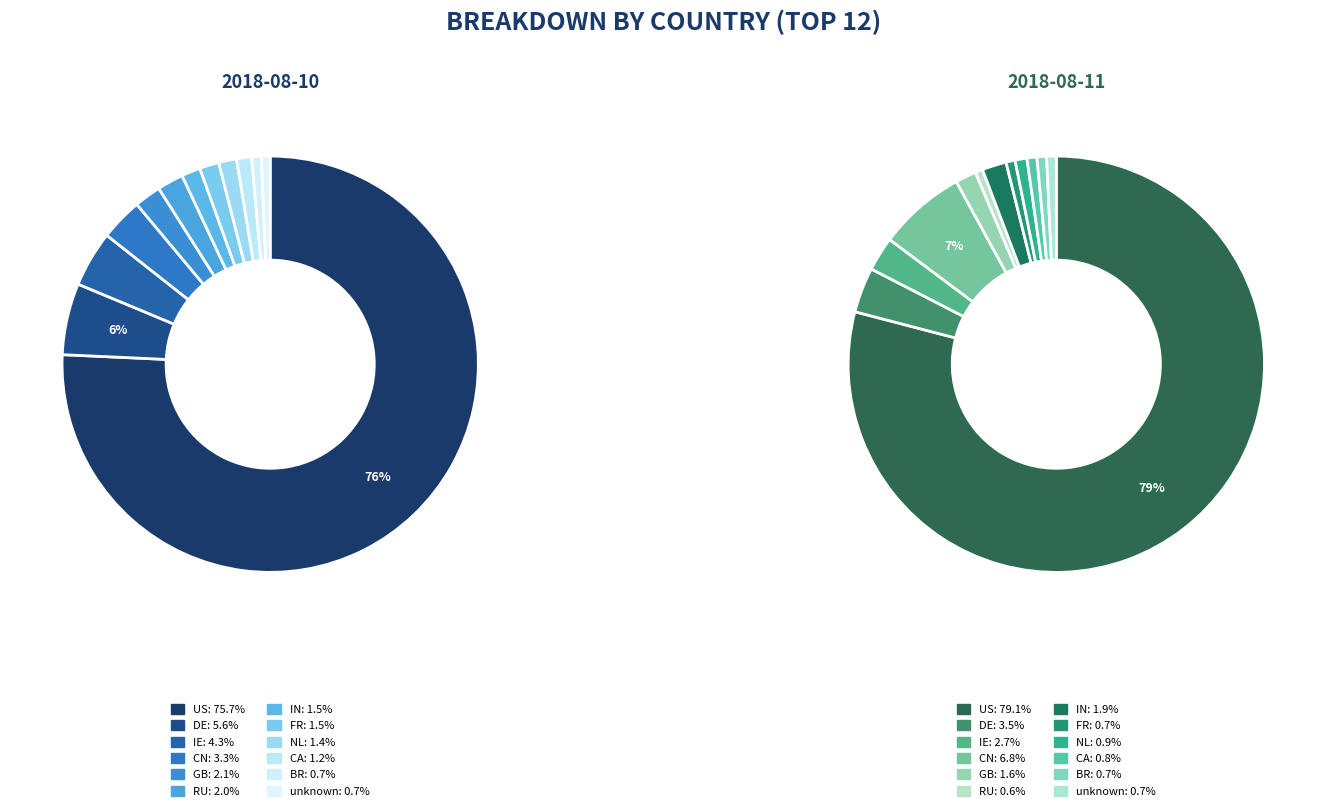

Which slice is the largest?

US